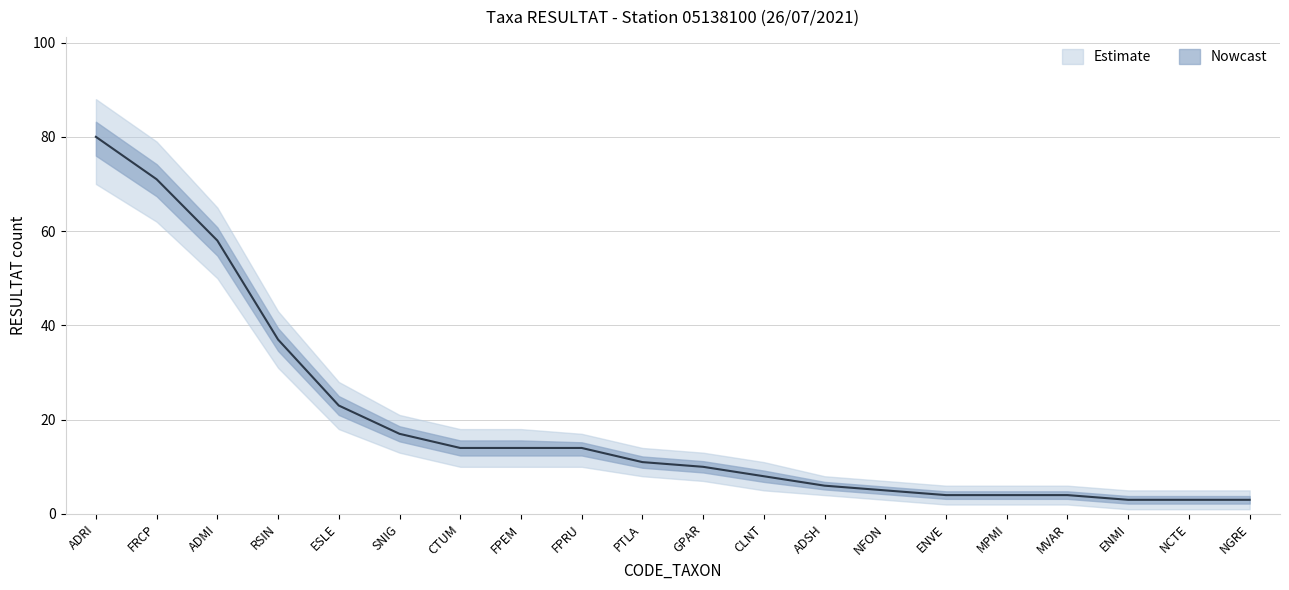

What is the sum of the lower_bound values at ENMI and ENVE?

3